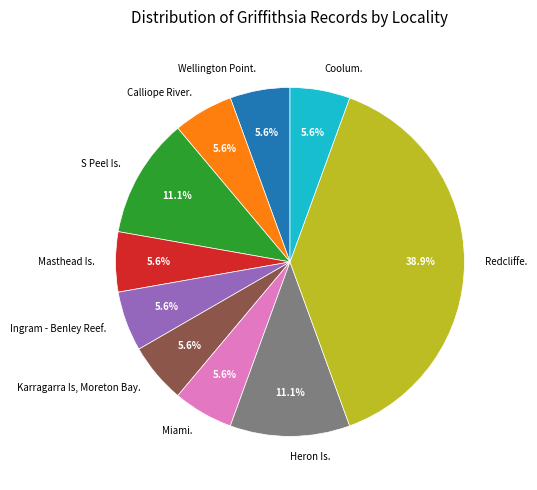

To the nearest percent, what is the difference between the largest and smallest slice percentages?

33%